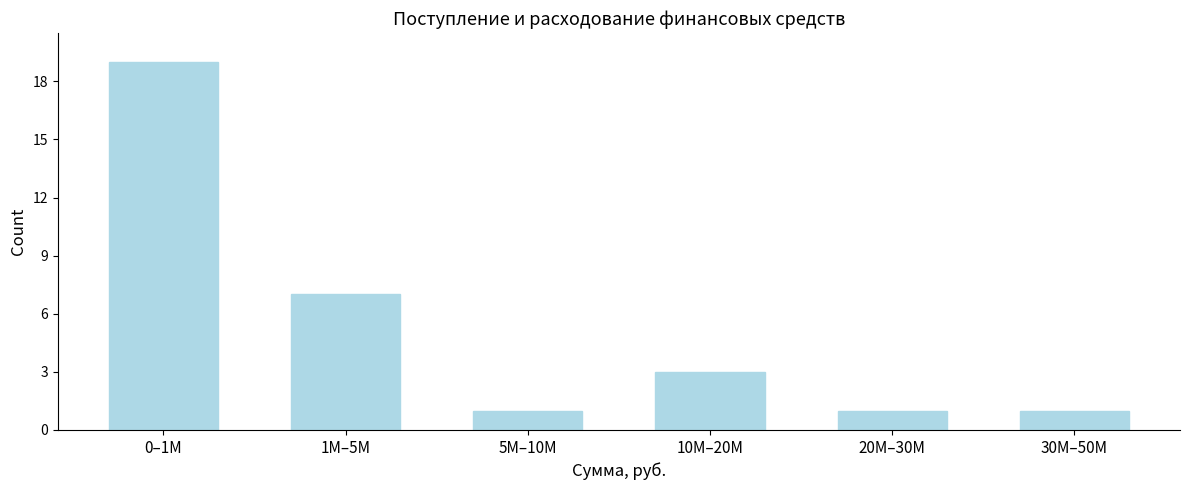

Reading left to right, list all the values displayed in this chart.

0–1M=19	1M–5M=7	5M–10M=1	10M–20M=3	20M–30M=1	30M–50M=1